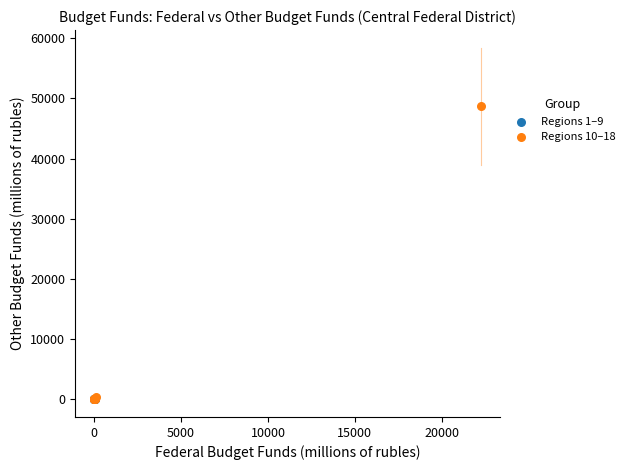

Which series has the widest spread of Y values?

Regions 10–18